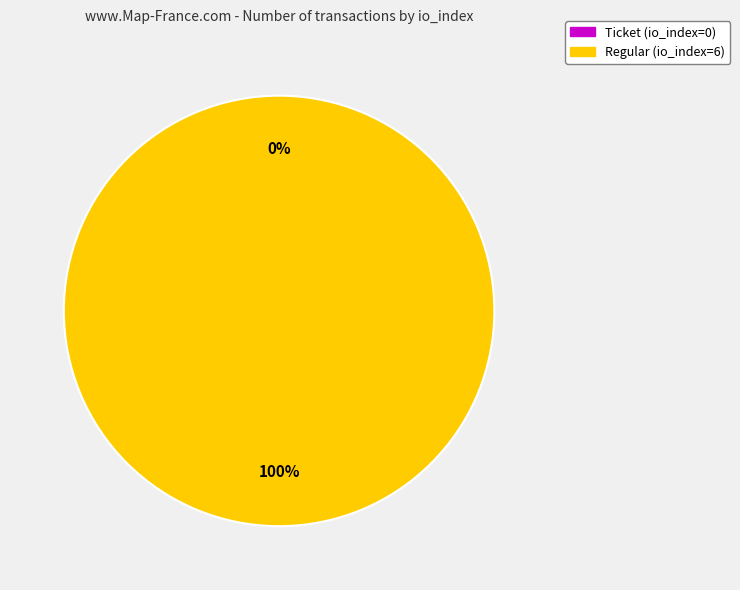

To the nearest percent, what is the difference between the largest and smallest slice percentages?

100%